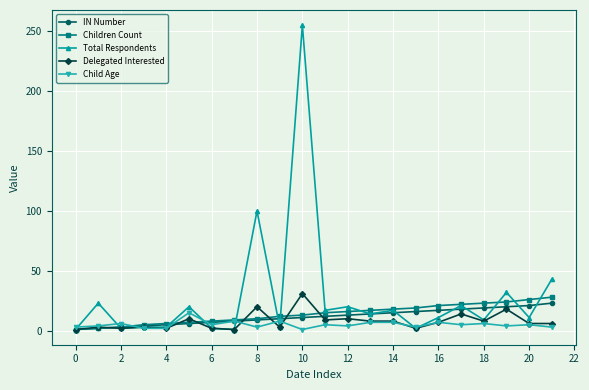

Which series has the largest range (max minus min)?

Total Respondents